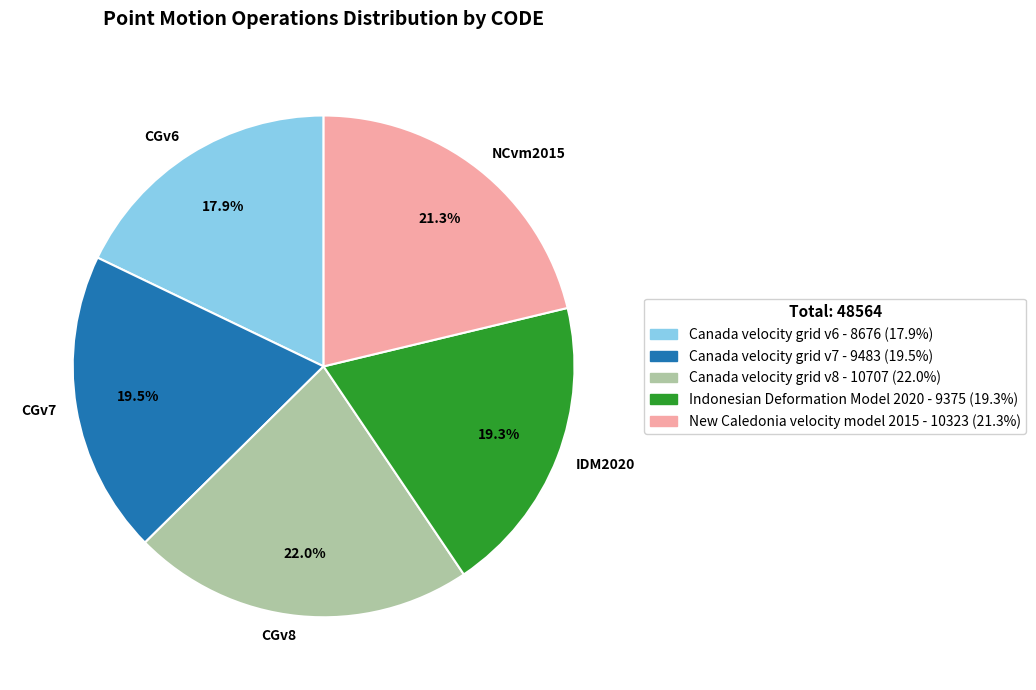

Is the sum of CGv6 and CGv8 greater than half?

No